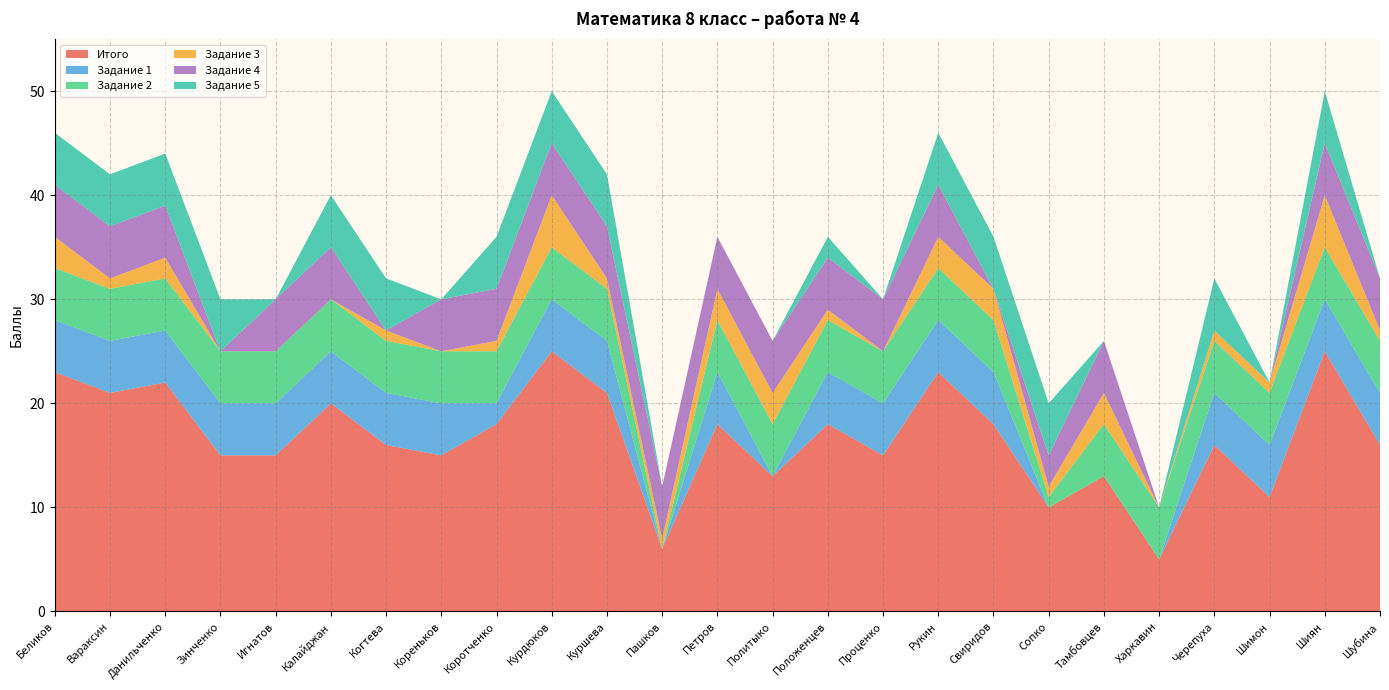

Reading left to right, list all the values displayed in this chart.

Итого: Беликов=23	Вараксин=21	Данильченко=22	Зинченко=15	Игнатов=15	Калайджан=20	Когтева=16	Кореньков=15	Коротченко=18	Курдюков=25	Куршева=21	Пашков=6	Петров=18	Политыко=13	Положенцев=18	Проценко=15	Рукин=23	Свиридов=18	Сопко=10	Тамбовцев=13	Харкавин=5	Черепуха=16	Шимон=11	Шиян=25	Шубина=16
Задание 1: Беликов=5	Вараксин=5	Данильченко=5	Зинченко=5	Игнатов=5	Калайджан=5	Когтева=5	Кореньков=5	Коротченко=2	Курдюков=5	Куршева=5	Пашков=0	Петров=5	Политыко=0	Положенцев=5	Проценко=5	Рукин=5	Свиридов=5	Сопко=0	Тамбовцев=0	Харкавин=0	Черепуха=5	Шимон=5	Шиян=5	Шубина=5
Задание 2: Беликов=5	Вараксин=5	Данильченко=5	Зинченко=5	Игнатов=5	Калайджан=5	Когтева=5	Кореньков=5	Коротченко=5	Курдюков=5	Куршева=5	Пашков=0	Петров=5	Политыко=5	Положенцев=5	Проценко=5	Рукин=5	Свиридов=5	Сопко=1	Тамбовцев=5	Харкавин=5	Черепуха=5	Шимон=5	Шиян=5	Шубина=5
Задание 3: Беликов=3	Вараксин=1	Данильченко=2	Зинченко=0	Игнатов=0	Калайджан=0	Когтева=1	Кореньков=0	Коротченко=1	Курдюков=5	Куршева=1	Пашков=1	Петров=3	Политыко=3	Положенцев=1	Проценко=0	Рукин=3	Свиридов=3	Сопко=1	Тамбовцев=3	Харкавин=0	Черепуха=1	Шимон=1	Шиян=5	Шубина=1
Задание 4: Беликов=5	Вараксин=5	Данильченко=5	Зинченко=0	Игнатов=5	Калайджан=5	Когтева=0	Кореньков=5	Коротченко=5	Курдюков=5	Куршева=5	Пашков=5	Петров=5	Политыко=5	Положенцев=5	Проценко=5	Рукин=5	Свиридов=0	Сопко=3	Тамбовцев=5	Харкавин=0	Черепуха=0	Шимон=0	Шиян=5	Шубина=5
Задание 5: Беликов=5	Вараксин=5	Данильченко=5	Зинченко=5	Игнатов=0	Калайджан=5	Когтева=5	Кореньков=0	Коротченко=5	Курдюков=5	Куршева=5	Пашков=0	Петров=0	Политыко=0	Положенцев=2	Проценко=0	Рукин=5	Свиридов=5	Сопко=5	Тамбовцев=0	Харкавин=0	Черепуха=5	Шимон=0	Шиян=5	Шубина=0